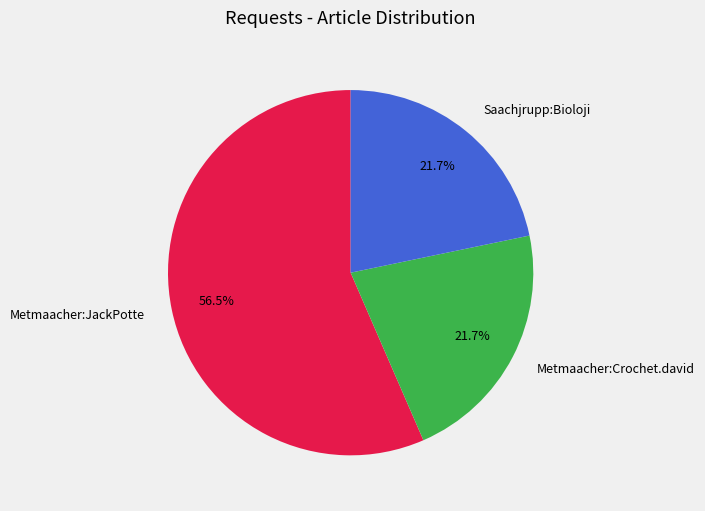

Is it true that Saachjrupp:Bioloji is 7% of the pie?

False